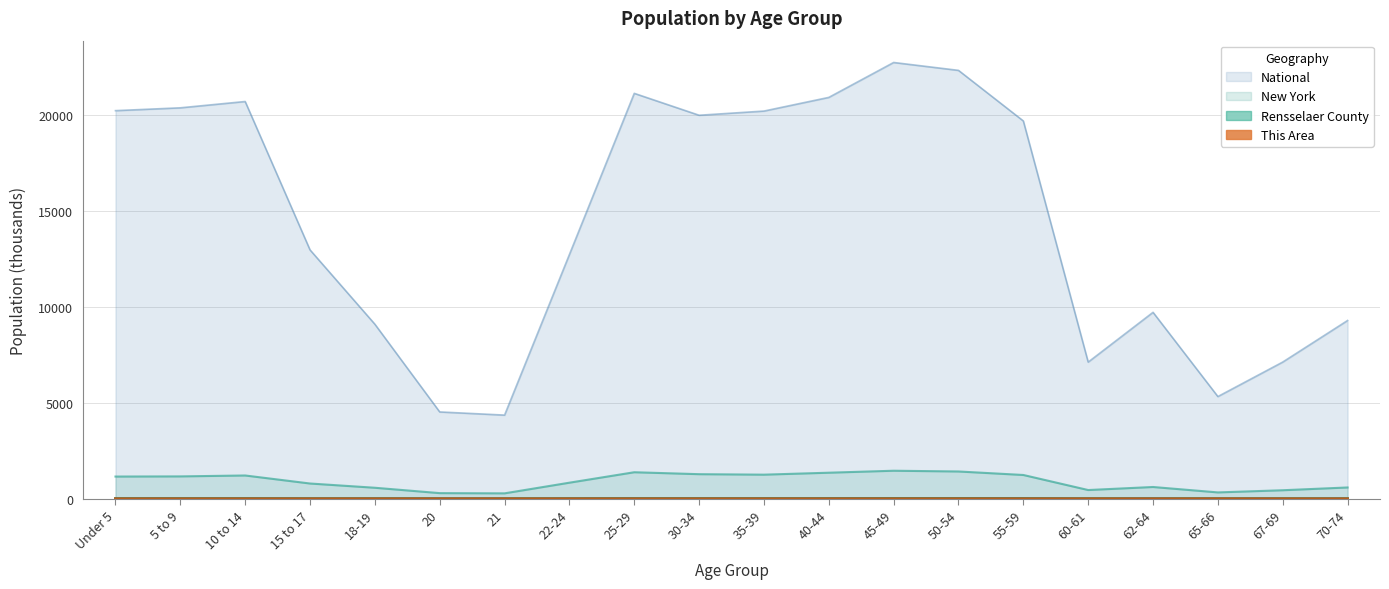

Which series has the largest total across all categories?

National